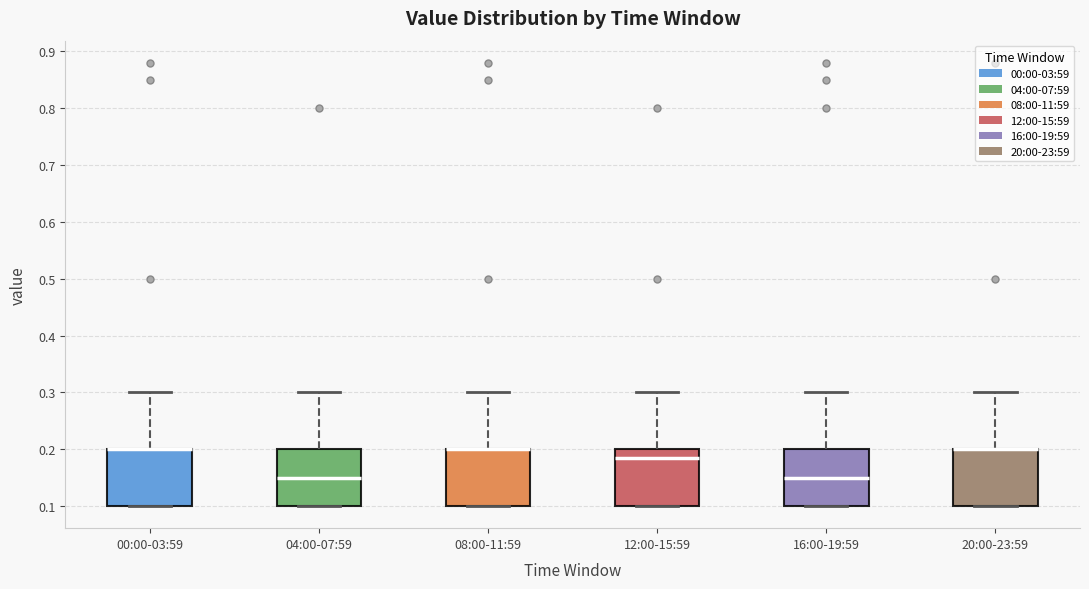

Reading left to right, read every box against the y-axis: the position of its median line, the range the box covers, and the ends of its whiskers. The values are not printed on the chart, so give them approximately, as read against the axis.

00:00-03:59: median 0.20 (drawn on the box's upper edge), box 0.10 to 0.20, whiskers 0.10 to 0.30
04:00-07:59: median 0.15, box 0.10 to 0.20, whiskers 0.10 to 0.30
08:00-11:59: median 0.20 (drawn on the box's upper edge), box 0.10 to 0.20, whiskers 0.10 to 0.30
12:00-15:59: median 0.19, box 0.10 to 0.20, whiskers 0.10 to 0.30
16:00-19:59: median 0.15, box 0.10 to 0.20, whiskers 0.10 to 0.30
20:00-23:59: median 0.20 (drawn on the box's upper edge), box 0.10 to 0.20, whiskers 0.10 to 0.30